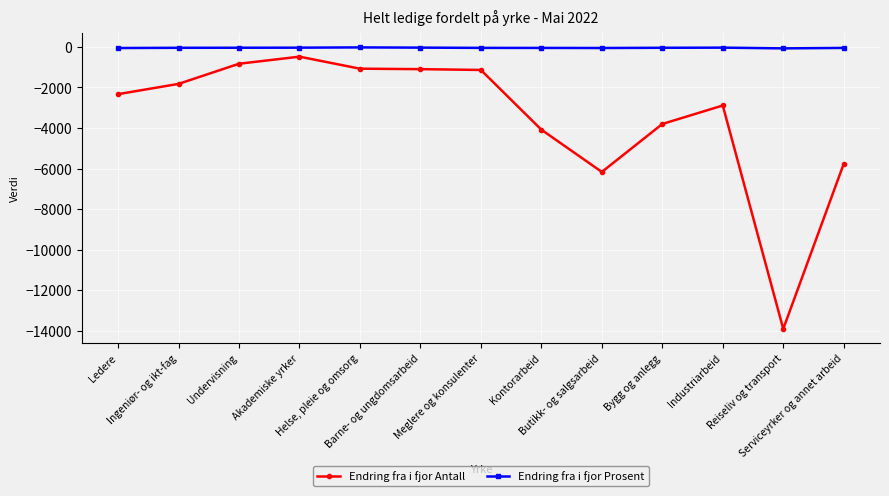

What is the highest value of the Endring fra i fjor Prosent series?

-26